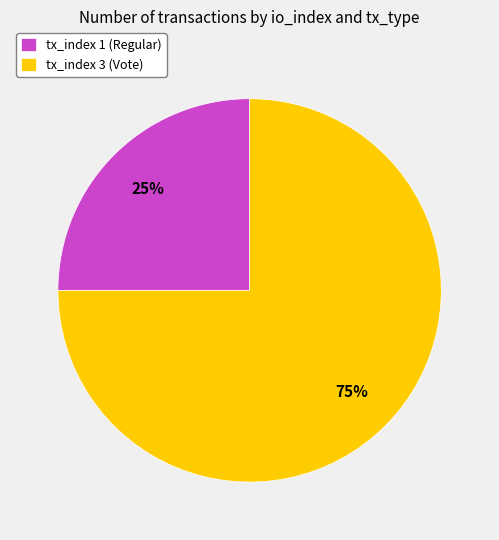

Rank the categories by value from lowest to highest.

tx_index 1 (Regular), tx_index 3 (Vote)